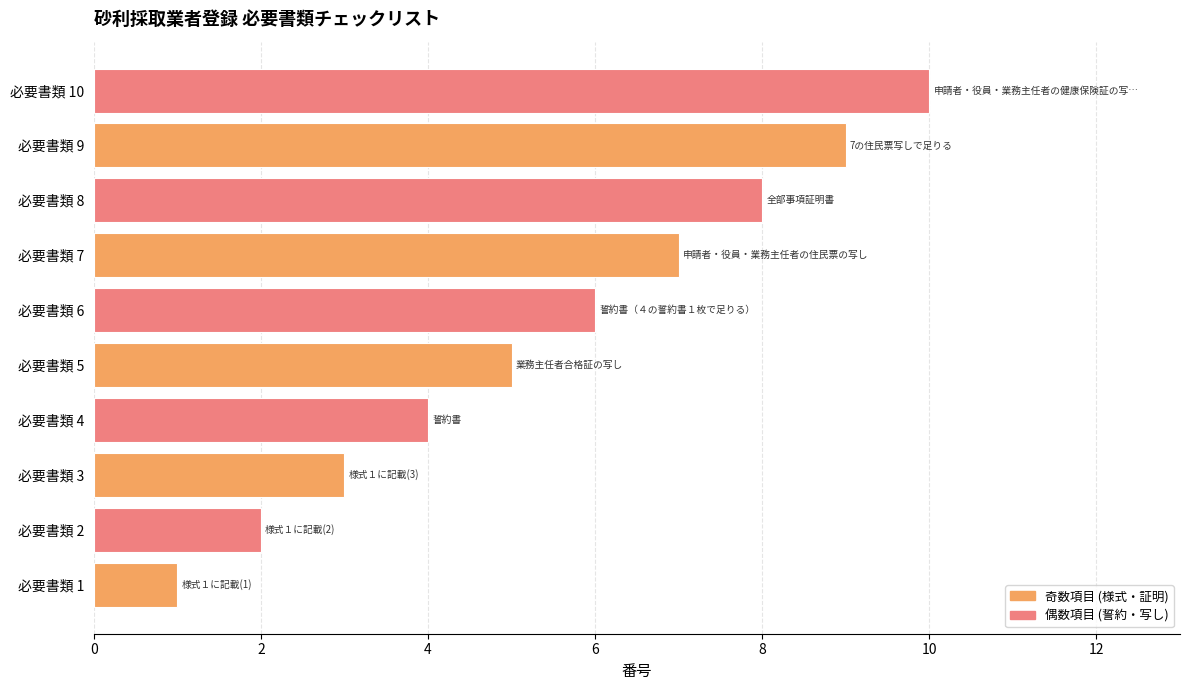

How many categories are shown in the chart?

10